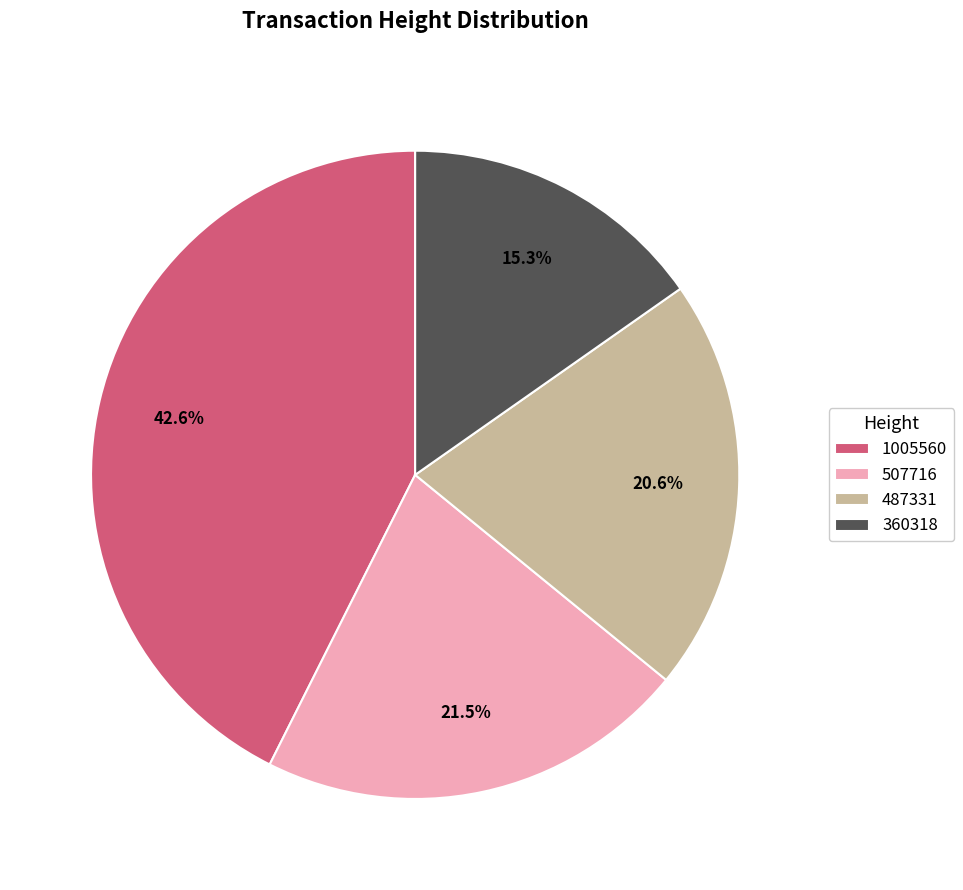

Is there a majority slice in this chart?

No